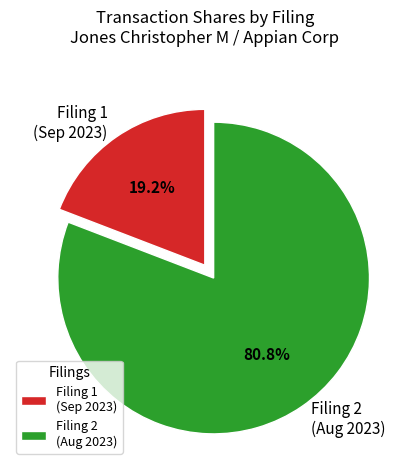

Is there any slice that represents more than half of the pie?

Yes